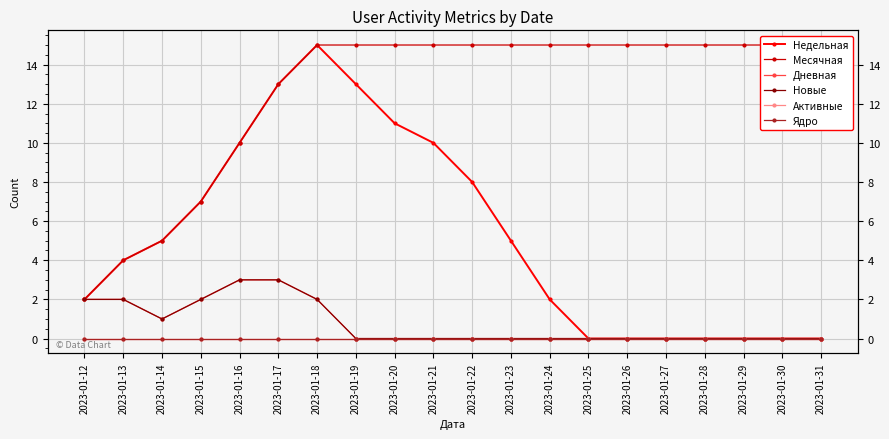

Which has a higher value, 2023-01-30 or 2023-01-15?

2023-01-15